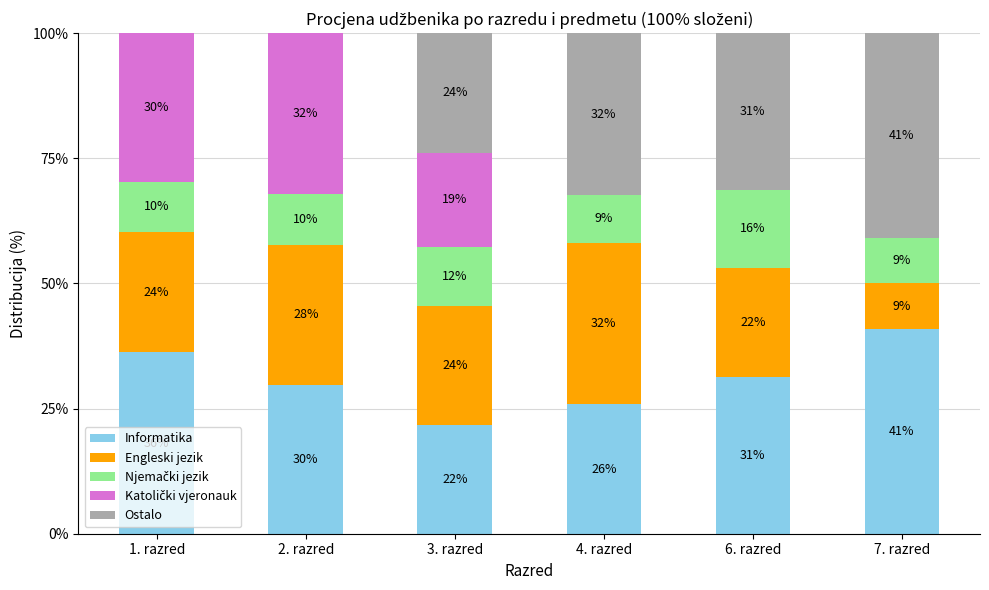

Are the bars horizontal?

No